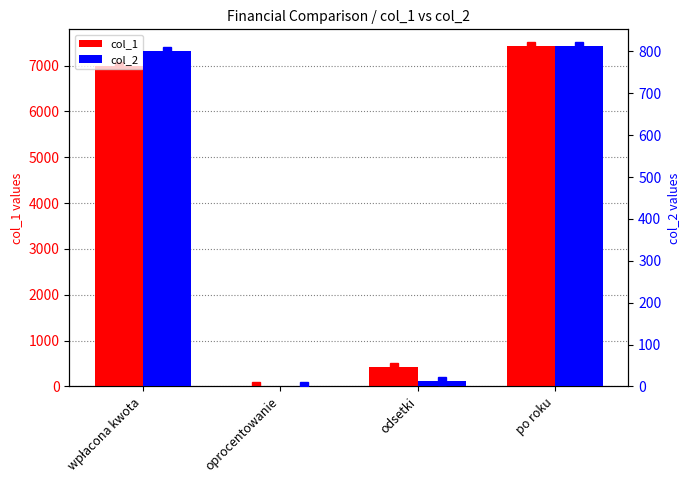

What is the total value across all series at wpłacona kwota?

7800.0